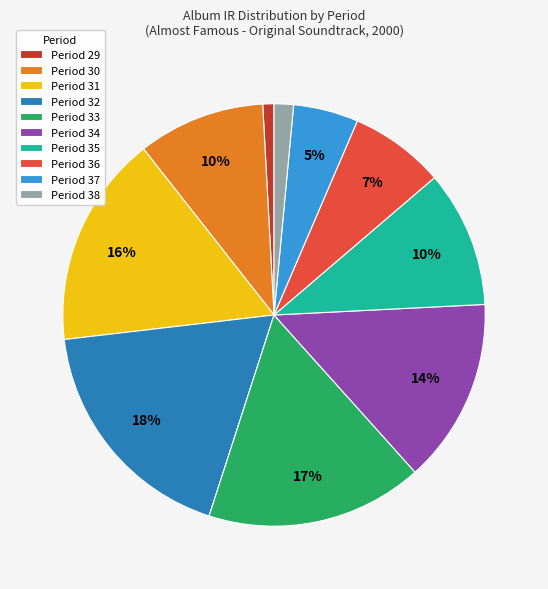

To the nearest percent, what is the difference between the largest and smallest slice percentages?

17%